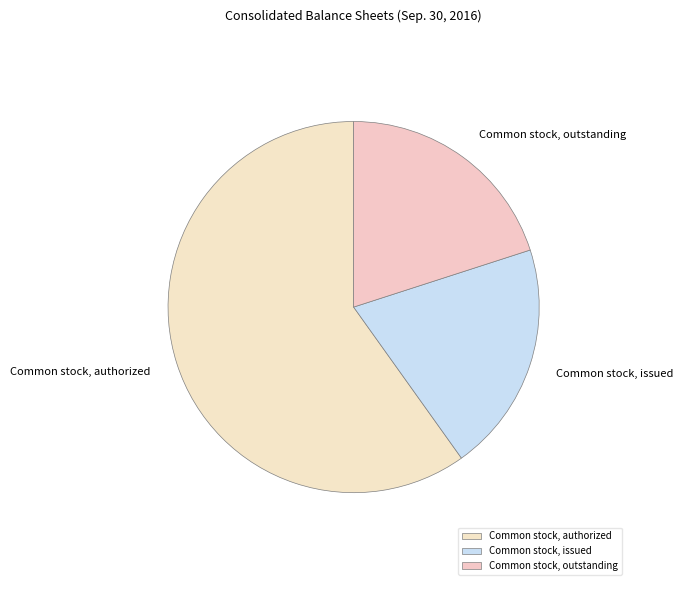

The Common stock, outstanding slice represents 20% of the pie. True or false?

True